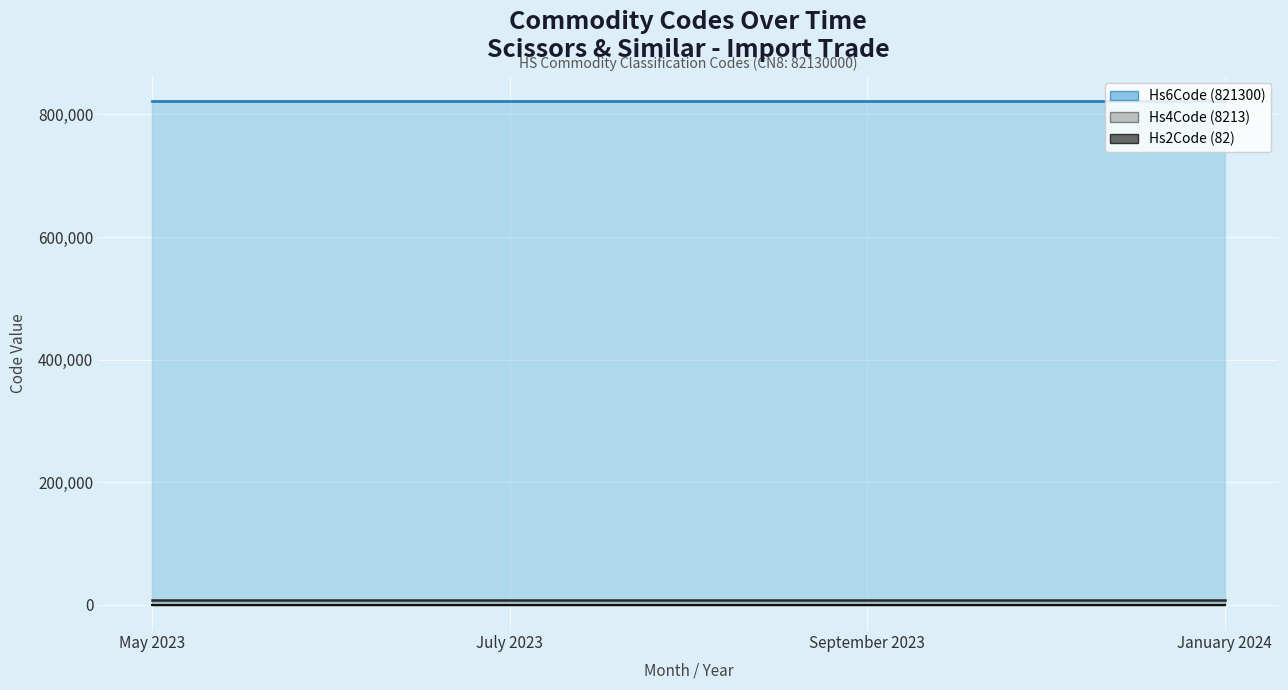

What are all the series names shown in the legend?

Hs6Code, Hs4Code, Hs2Code